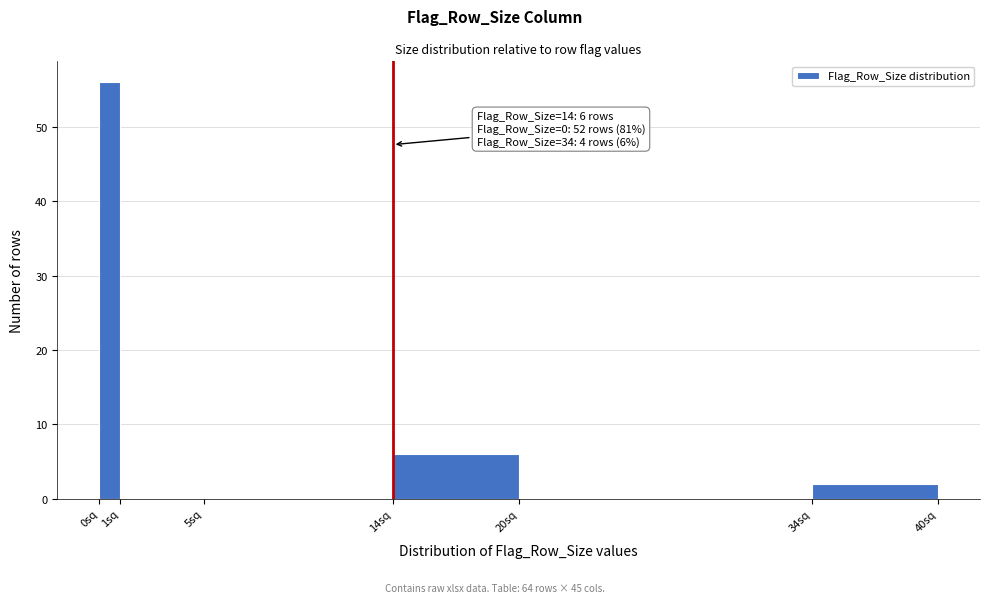

Over which range of the x-axis is the bar tallest?

0 to 1